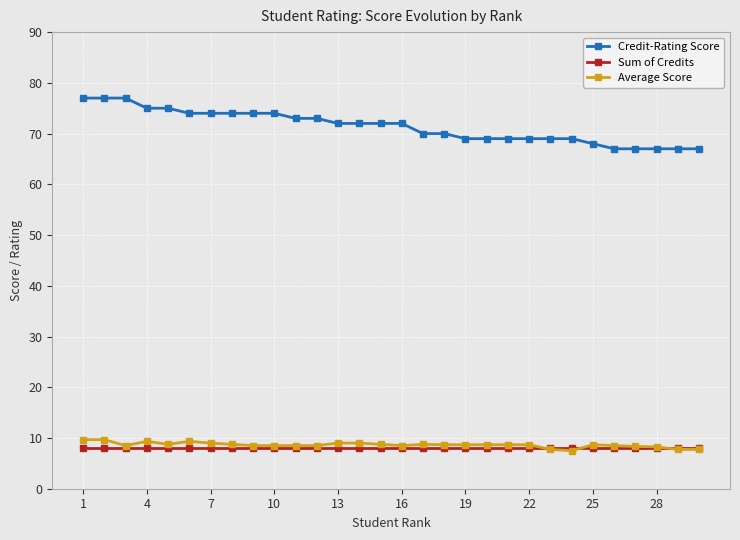

What is the value of the Sum of Credits point at the 30th from the left?

8.0